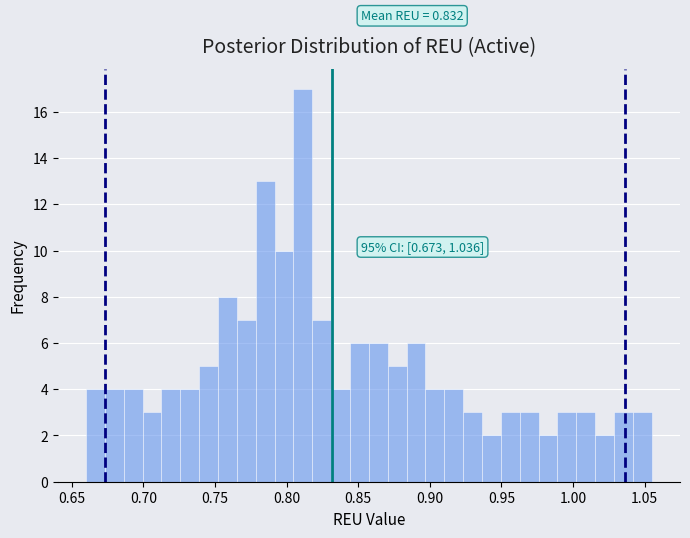

Around what value on the x-axis is the tallest bar? Give the approximate position of its centre, as read against the axis.

0.810